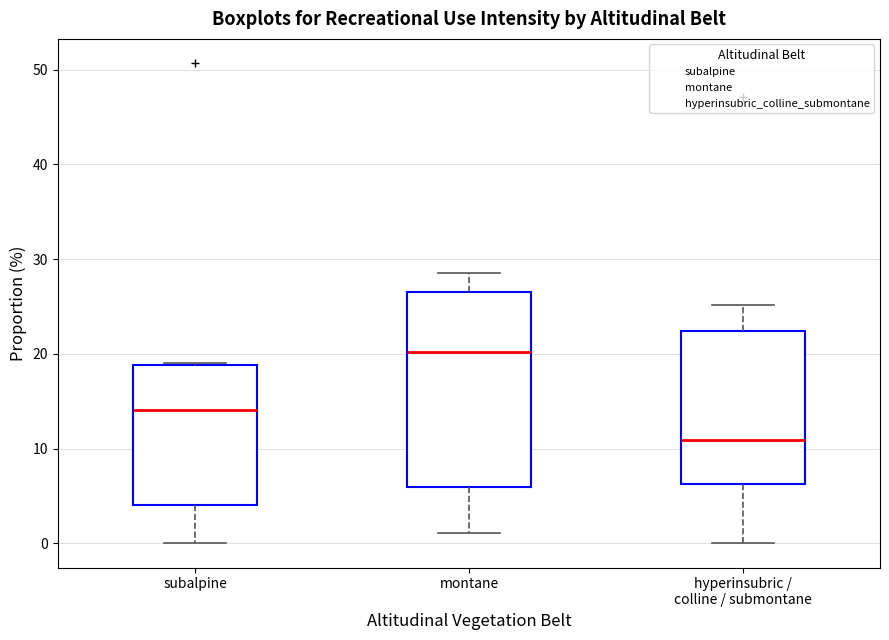

Which box has the lowest median line?

hyperinsubric / colline / submontane